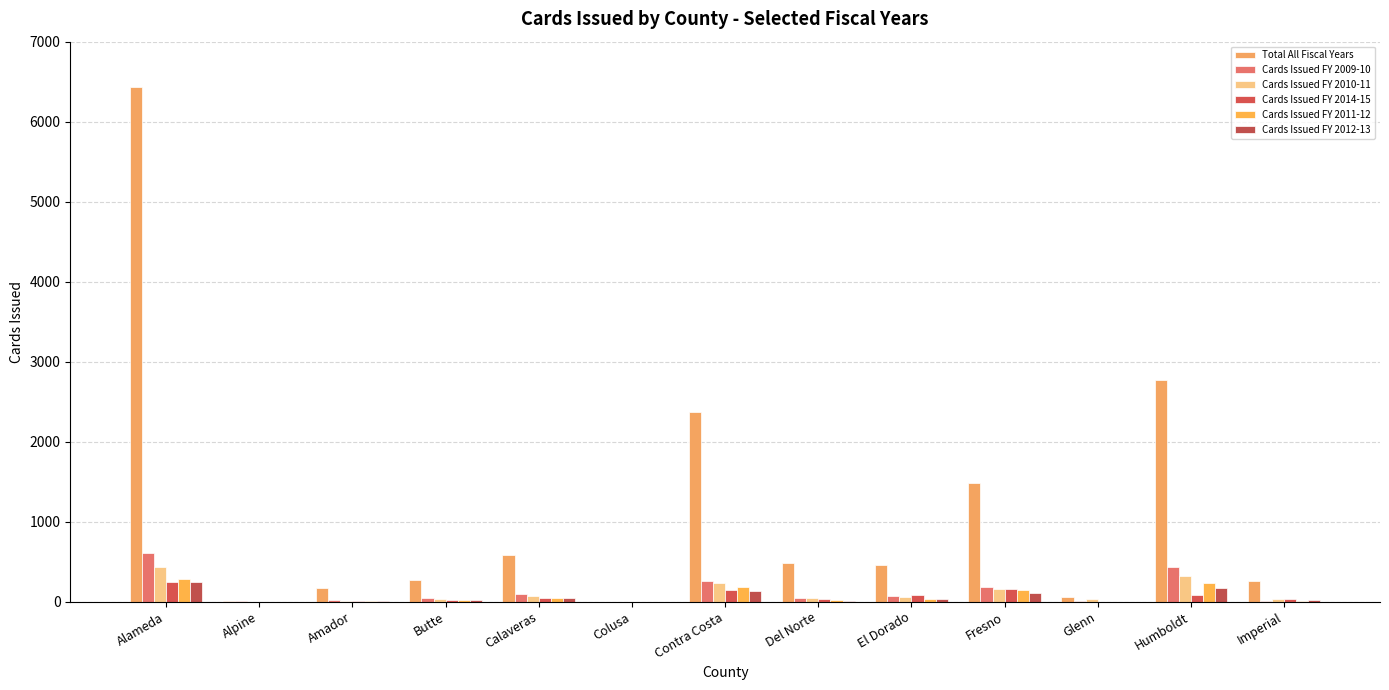

How many series are shown in this chart?

6